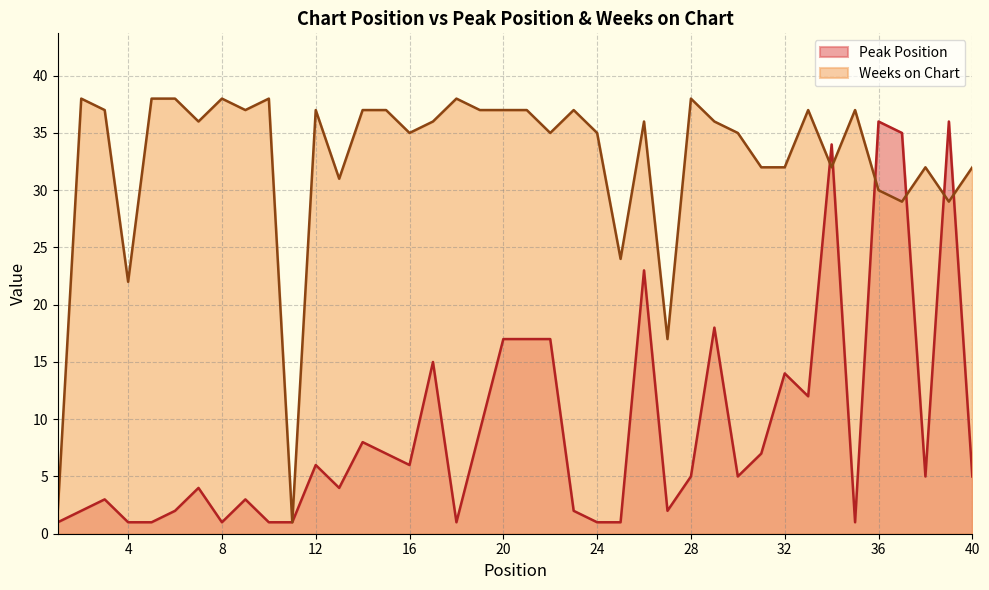

Which label corresponds to the smallest value in the chart?

1